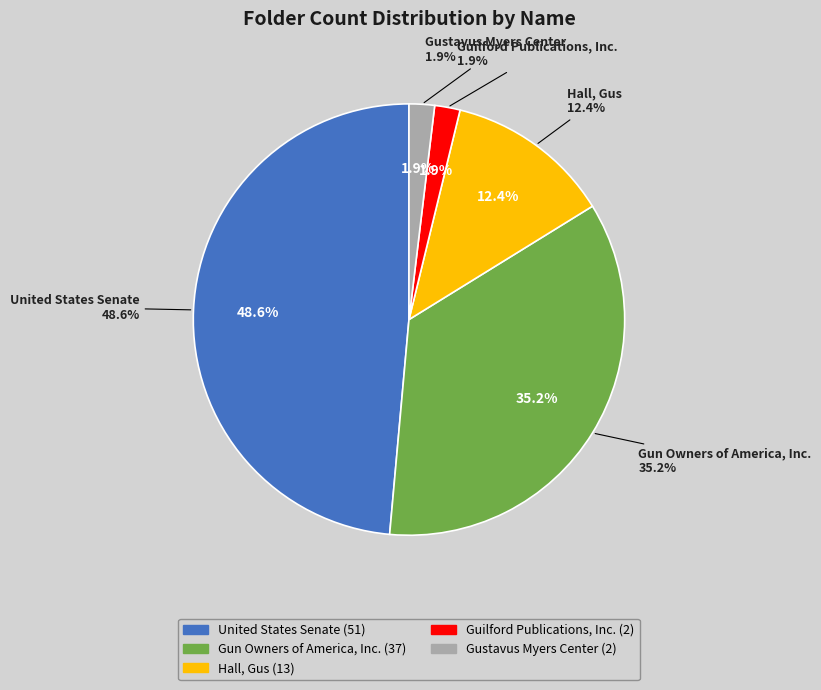

The Guilford Publications, Inc. slice represents 1% of the pie. True or false?

False